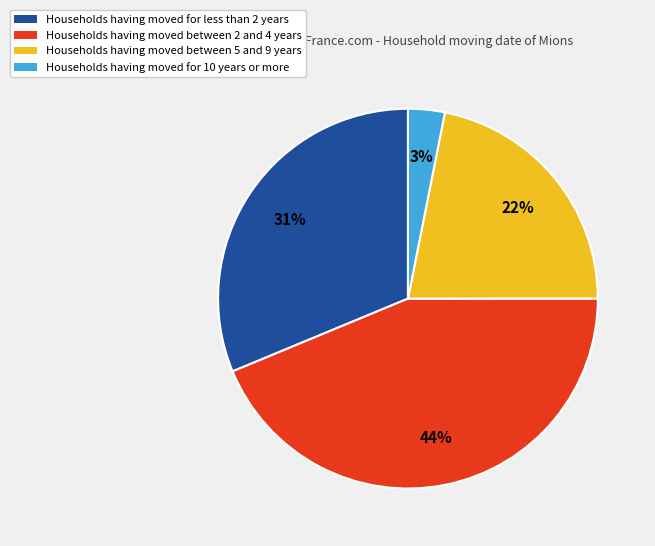

To the nearest percent, what is the average slice percentage?

25%